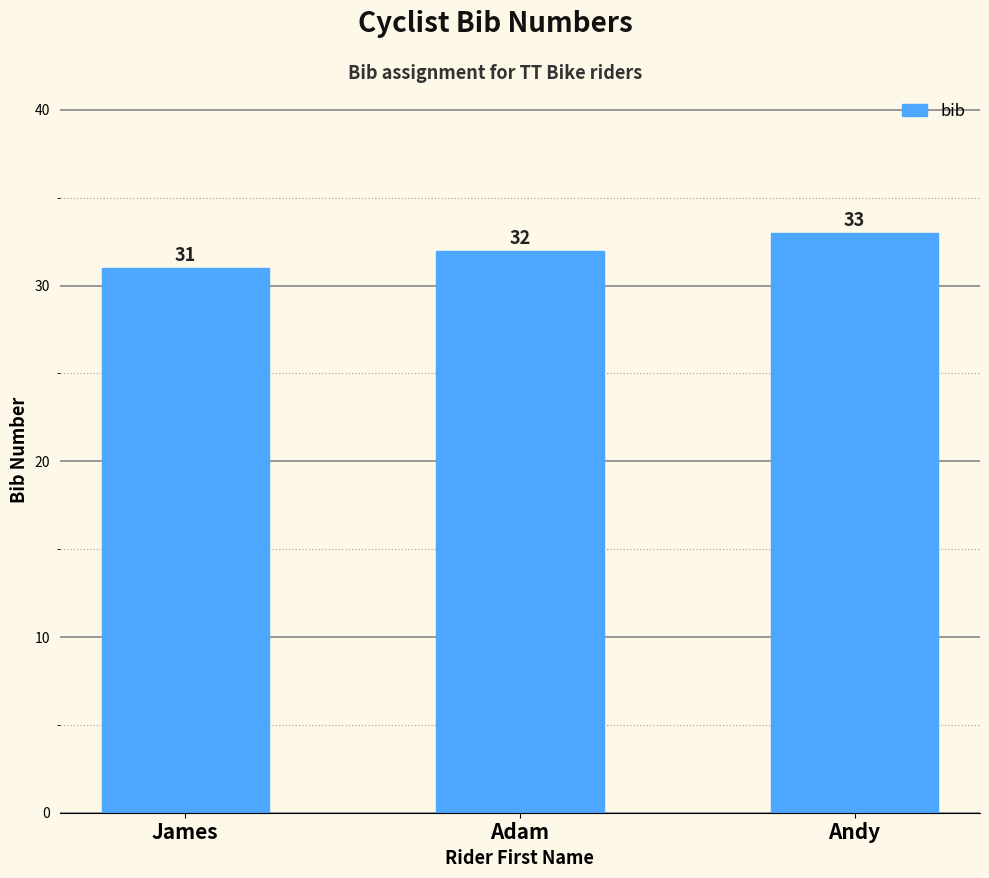

Where is the data nearest to the value 32?

Adam